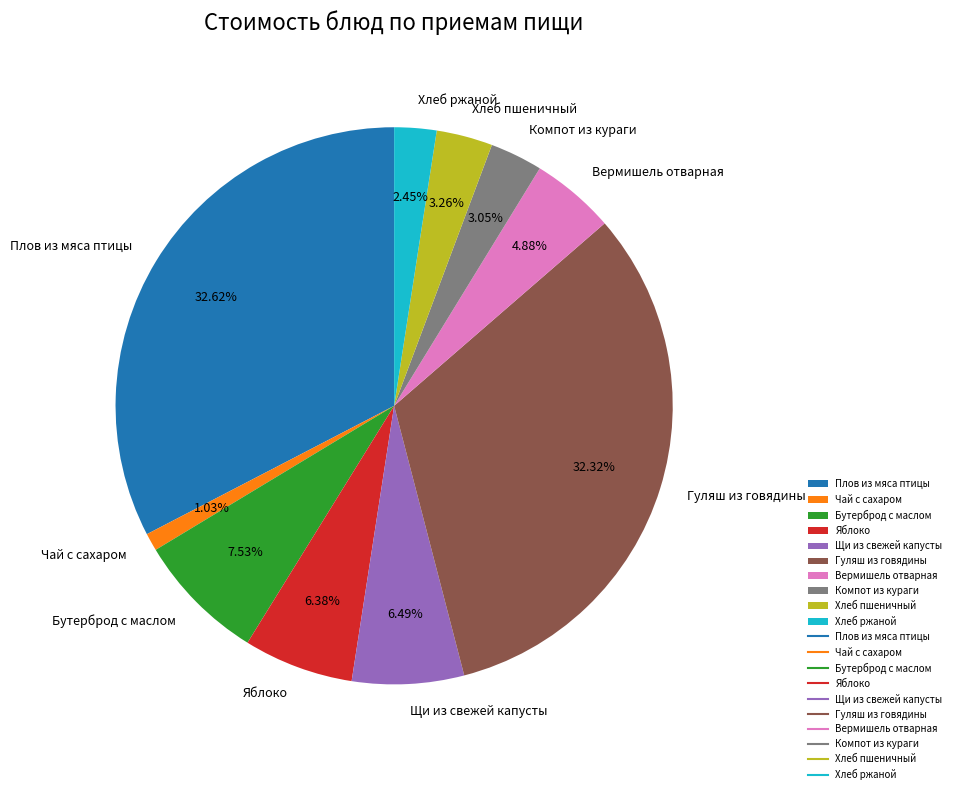

Which slice is the smallest?

Чай с сахаром